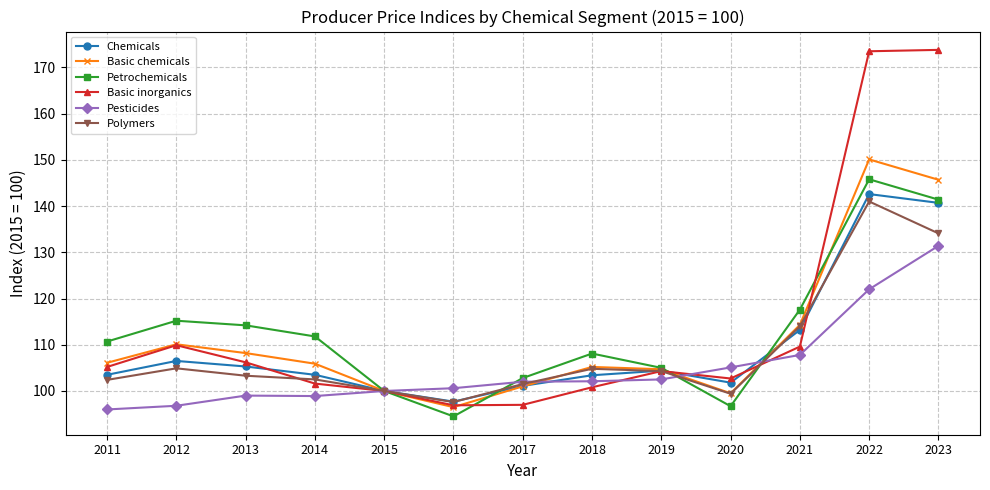

Which series has the widest spread of values?

Basic inorganics